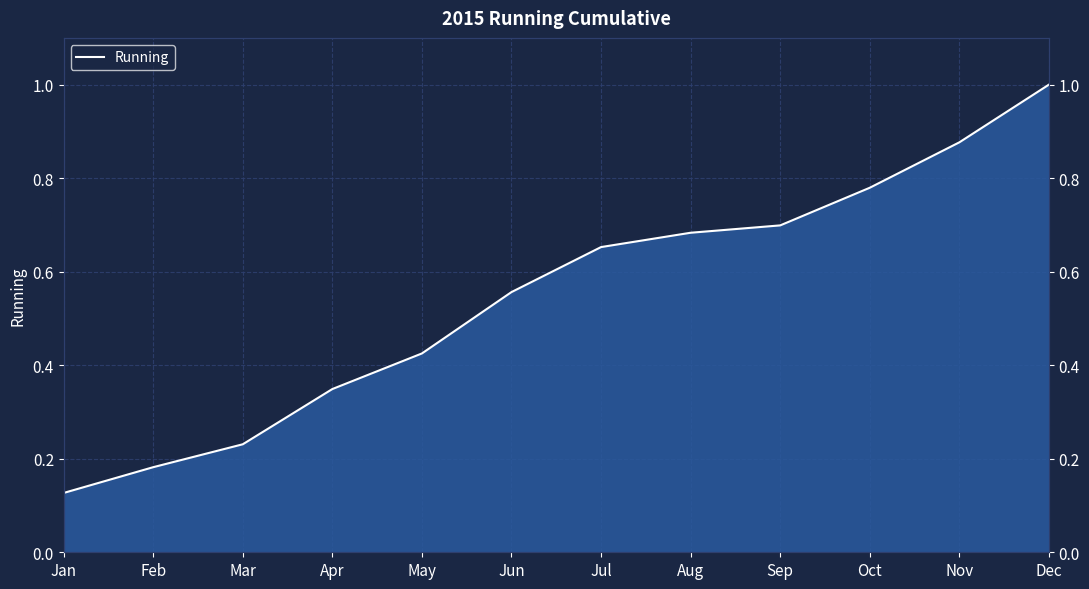

What is the value of the 1st point from the left?

0.1